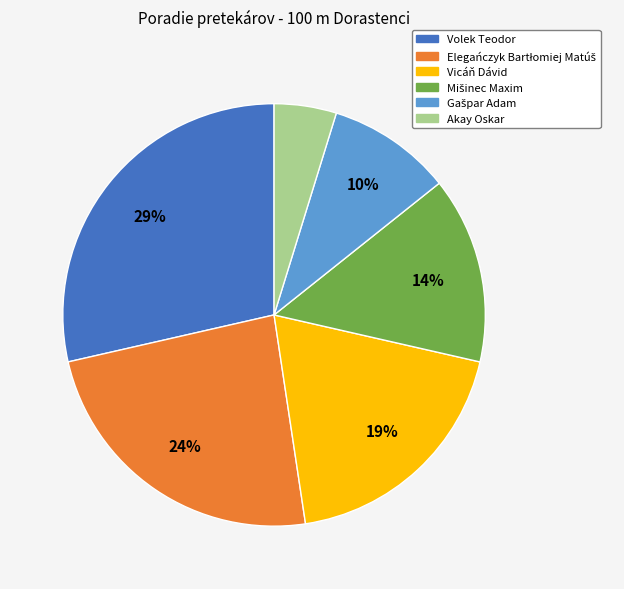

Which slice is the largest?

Volek Teodor